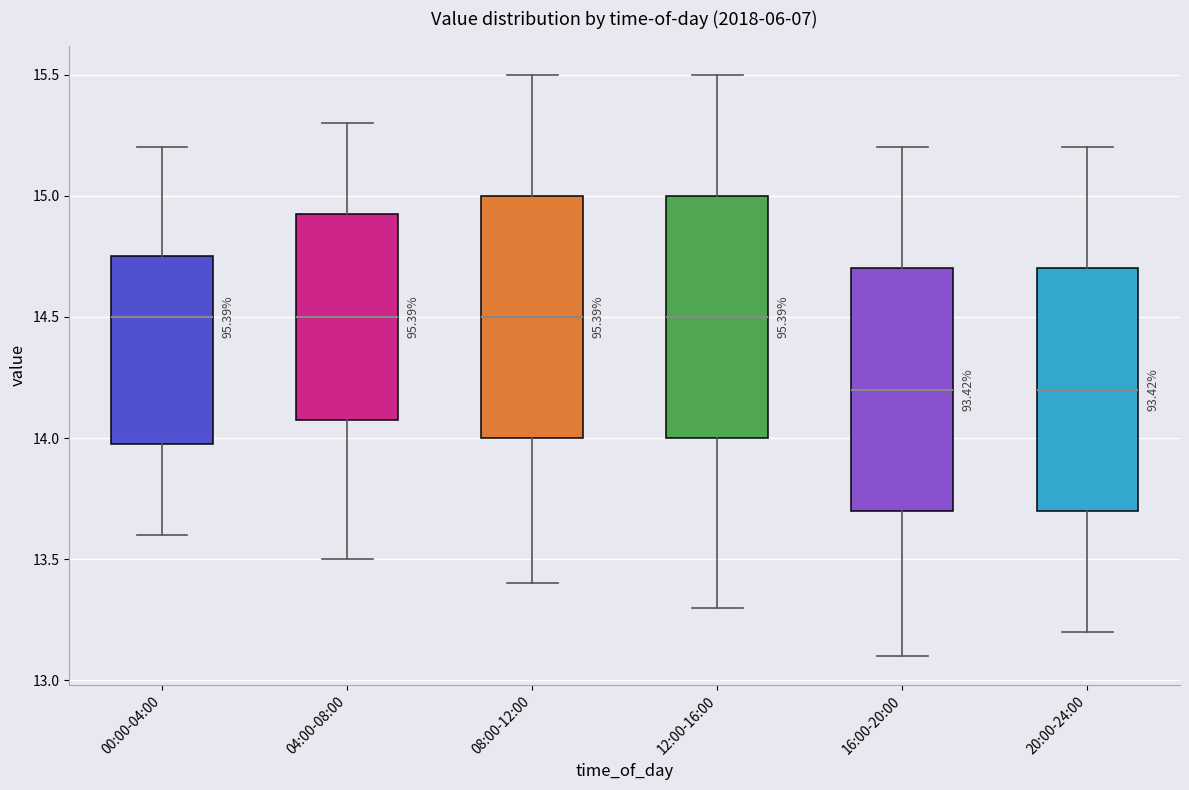

Where is the upper edge of the box for 12:00-16:00 on the y-axis? The values are not printed on the chart, so give them approximately, as read against the axis.

15.00